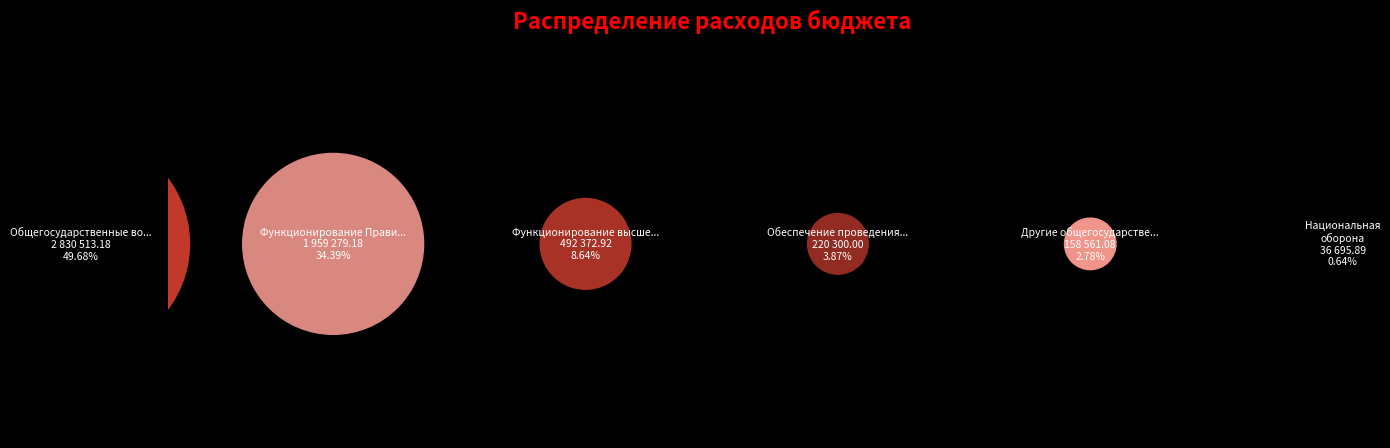

True or false: Общегосударственные вопросы accounts for 50% of the total.

True